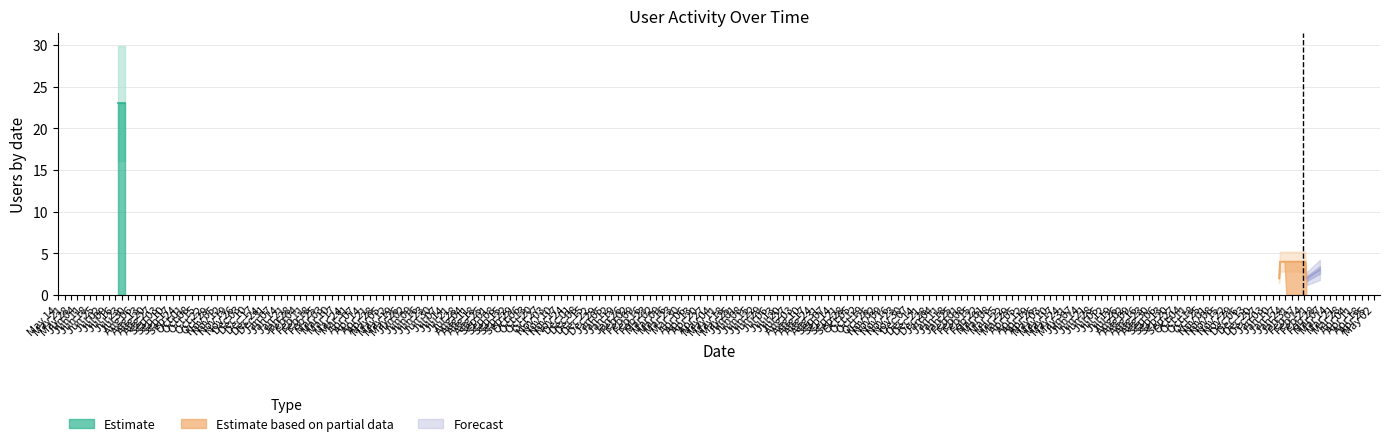

Which label corresponds to the smallest value in the chart?

2019-07-19